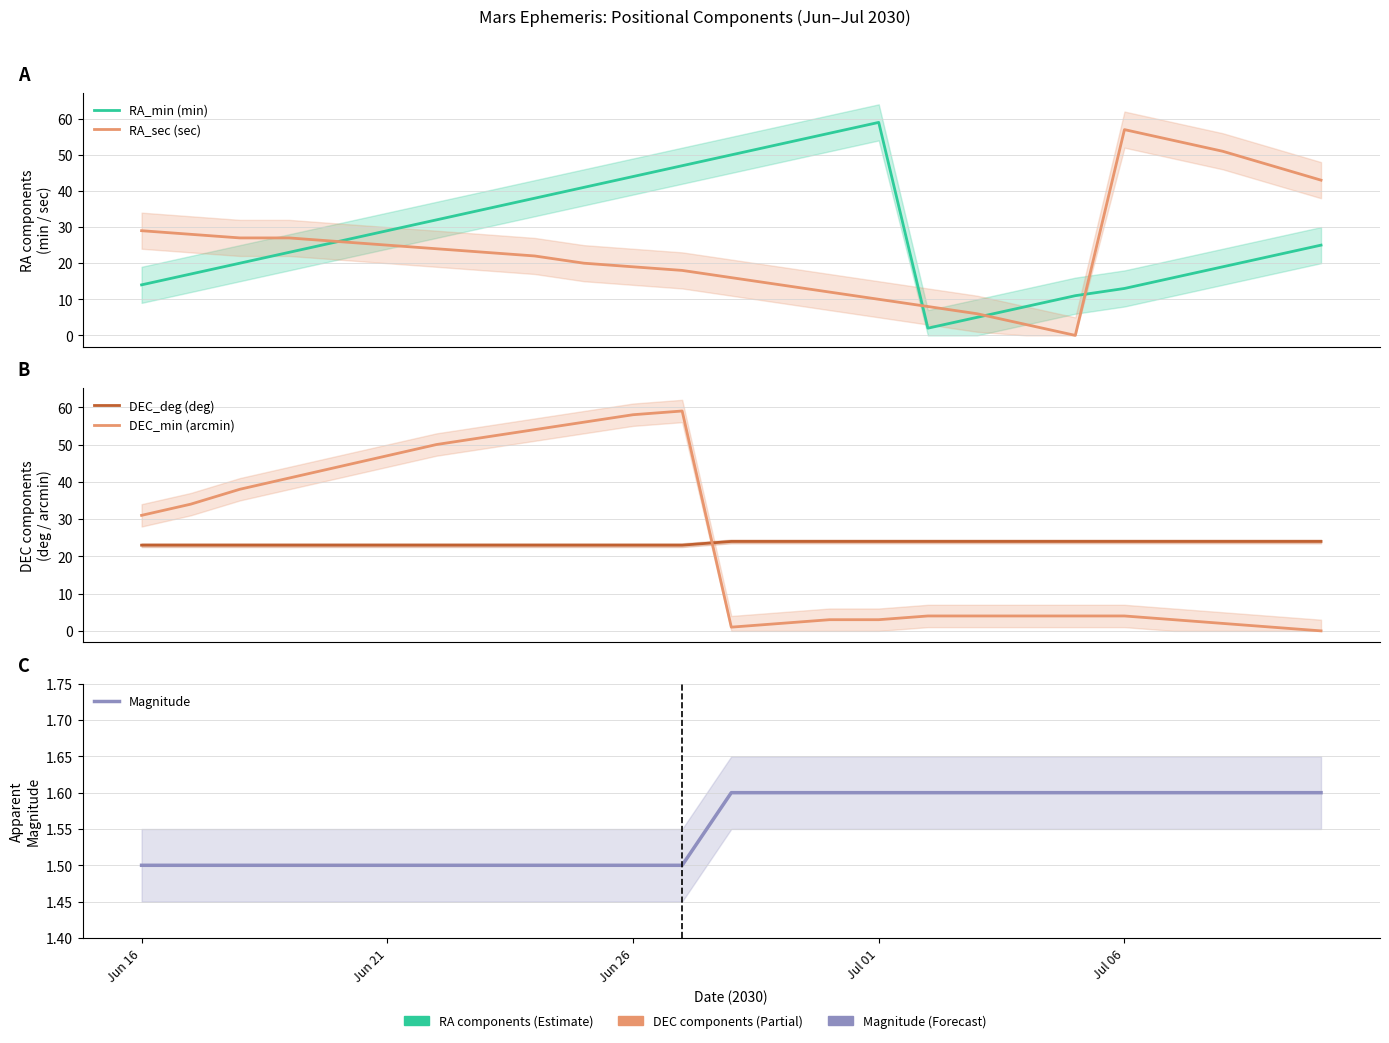

The value of DEC_deg (deg) at 13 is 24.0. True or false?

True